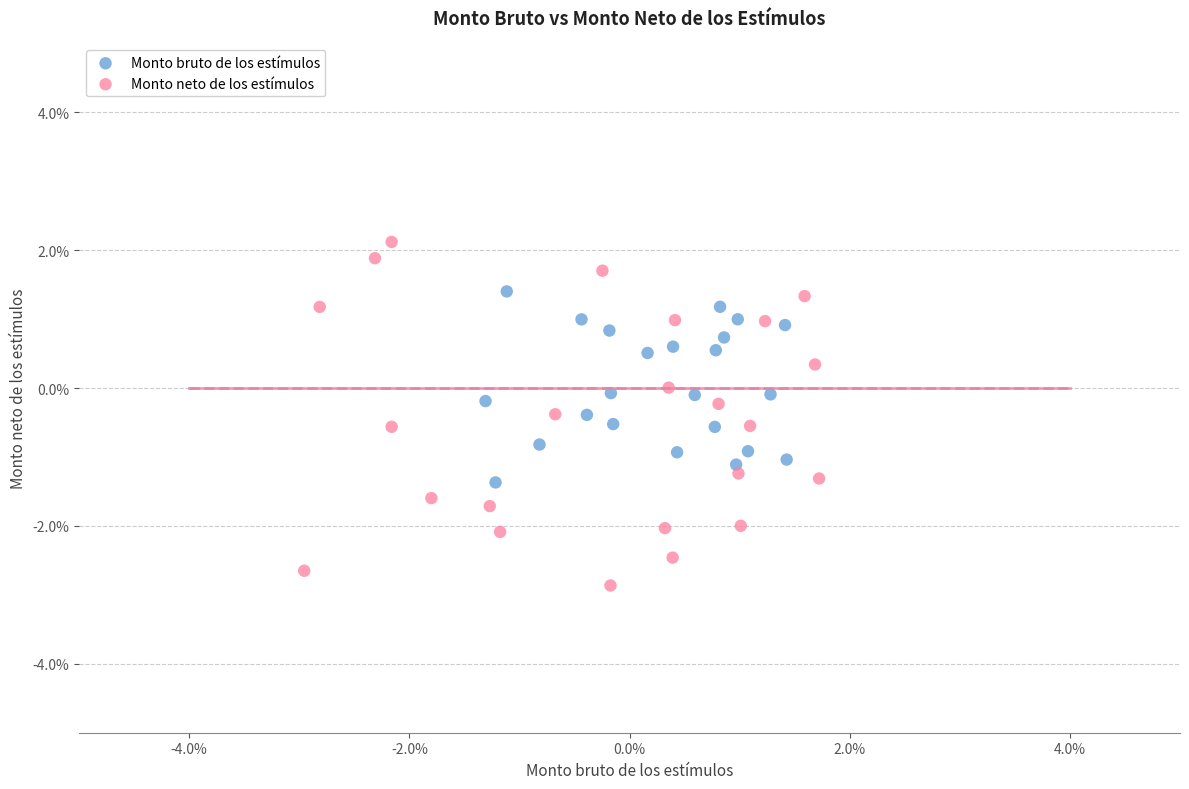

Which series reaches the minimum Y coordinate?

Monto neto de los estímulos